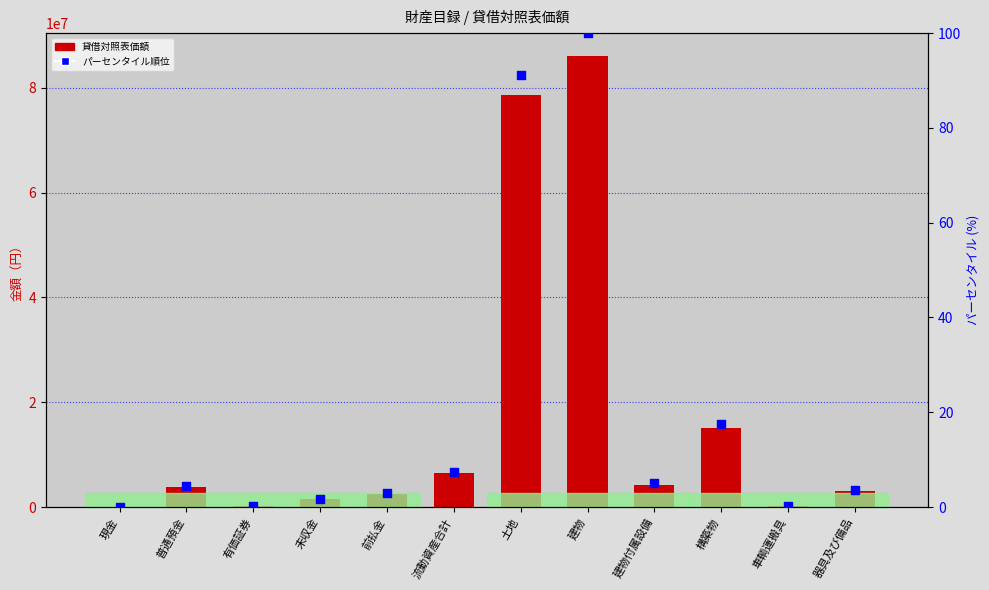

Which series has the largest total across all categories?

貸借対照表価額